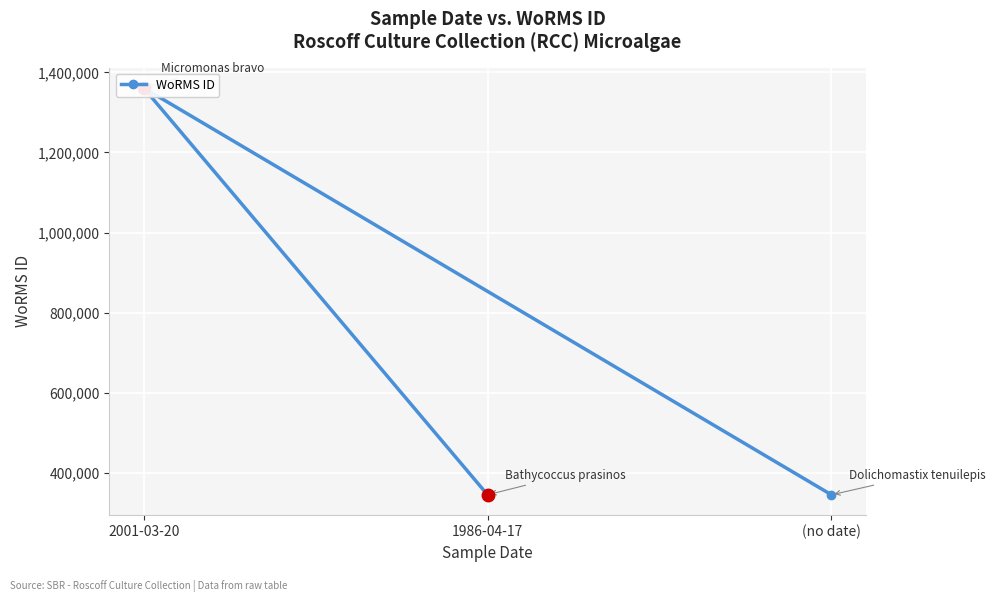

Does the chart display data point markers on the line(s)?

Yes